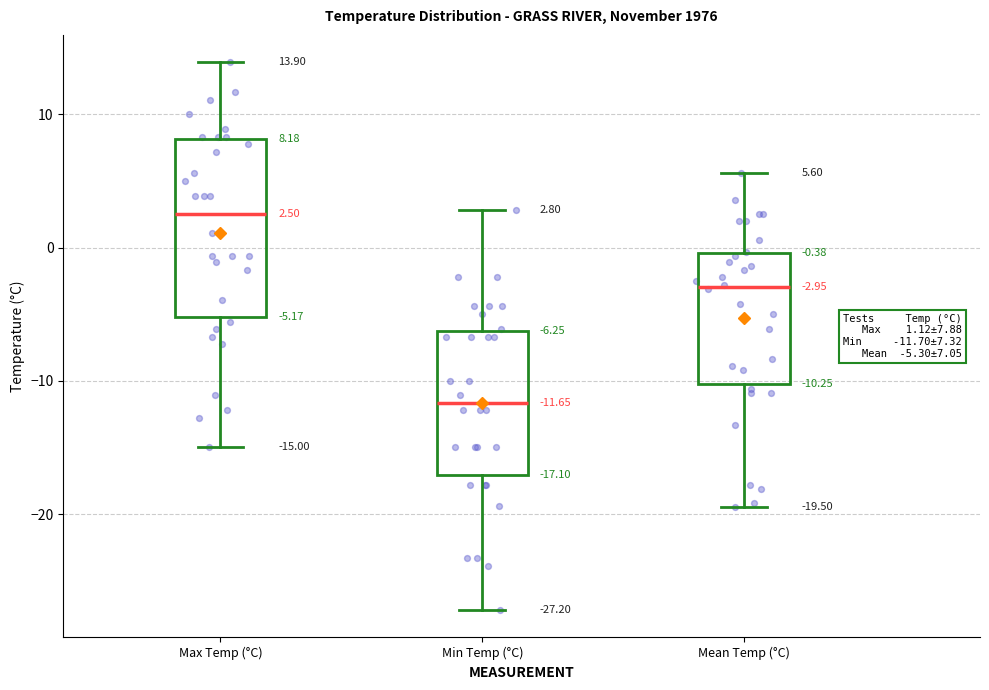

Comparing the boxes themselves (not the whiskers), which one is the tallest?

Max Temp (°C)